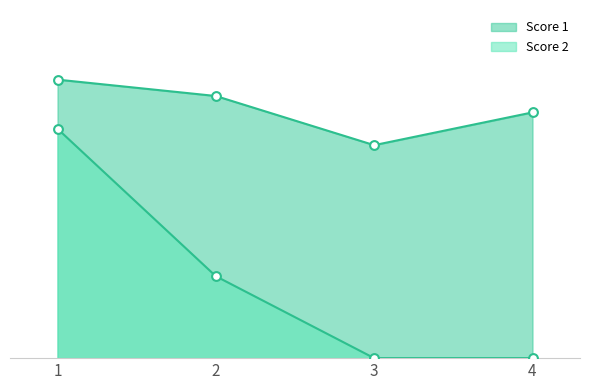

What are all the series names shown in the legend?

Score 1, Score 2